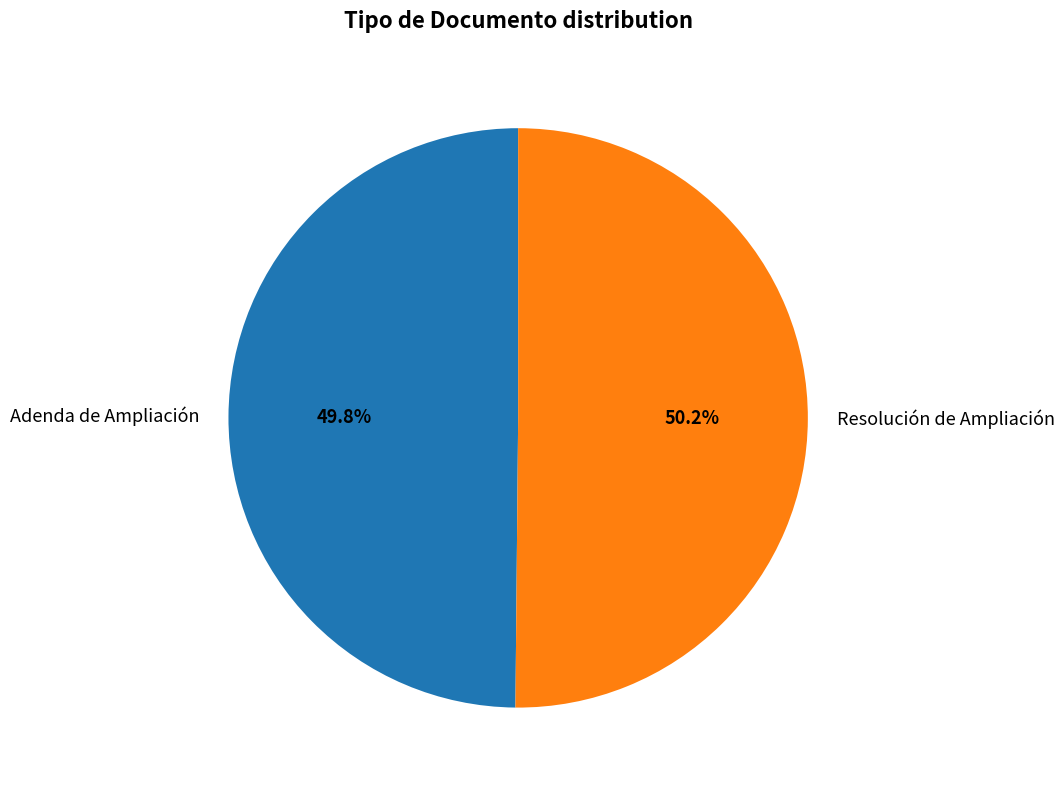

What percentage is the Resolución de Ampliación slice, to the nearest percent?

50%